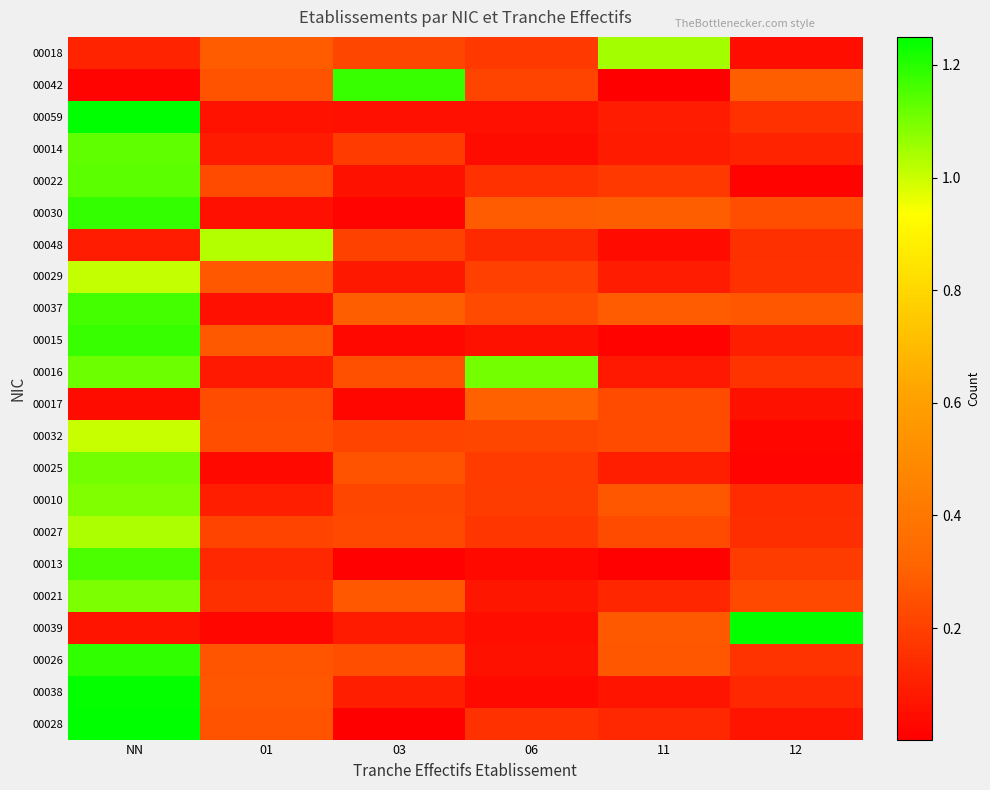

Reading left to right, list all the values displayed in this chart.

00018: NN=0.1	01=0.3	03=0.2	06=0.2	11=1.0	12=0.0
00042: NN=0.0	01=0.3	03=1.2	06=0.2	11=0.0	12=0.3
00059: NN=1.2	01=0.1	03=0.1	06=0.1	11=0.1	12=0.2
00014: NN=1.1	01=0.1	03=0.2	06=0.0	11=0.1	12=0.1
00022: NN=1.1	01=0.2	03=0.1	06=0.2	11=0.2	12=0.0
00030: NN=1.2	01=0.1	03=0.0	06=0.3	11=0.3	12=0.2
00048: NN=0.1	01=1.0	03=0.2	06=0.1	11=0.0	12=0.1
00029: NN=1.0	01=0.3	03=0.1	06=0.2	11=0.1	12=0.2
00037: NN=1.2	01=0.1	03=0.3	06=0.2	11=0.3	12=0.3
00015: NN=1.2	01=0.3	03=0.0	06=0.1	11=0.0	12=0.1
00016: NN=1.1	01=0.1	03=0.2	06=1.1	11=0.1	12=0.2
00017: NN=0.0	01=0.2	03=0.0	06=0.3	11=0.2	12=0.1
00032: NN=1.0	01=0.2	03=0.2	06=0.2	11=0.2	12=0.0
00025: NN=1.1	01=0.0	03=0.3	06=0.2	11=0.1	12=0.0
00010: NN=1.1	01=0.1	03=0.2	06=0.2	11=0.3	12=0.1
00027: NN=1.0	01=0.2	03=0.2	06=0.2	11=0.2	12=0.1
00013: NN=1.2	01=0.1	03=0.0	06=0.0	11=0.0	12=0.2
00021: NN=1.1	01=0.2	03=0.3	06=0.1	11=0.1	12=0.2
00039: NN=0.1	01=0.0	03=0.1	06=0.0	11=0.3	12=1.2
00026: NN=1.2	01=0.3	03=0.2	06=0.1	11=0.3	12=0.2
00038: NN=1.2	01=0.3	03=0.1	06=0.0	11=0.1	12=0.1
00028: NN=1.2	01=0.3	03=0.0	06=0.2	11=0.1	12=0.1